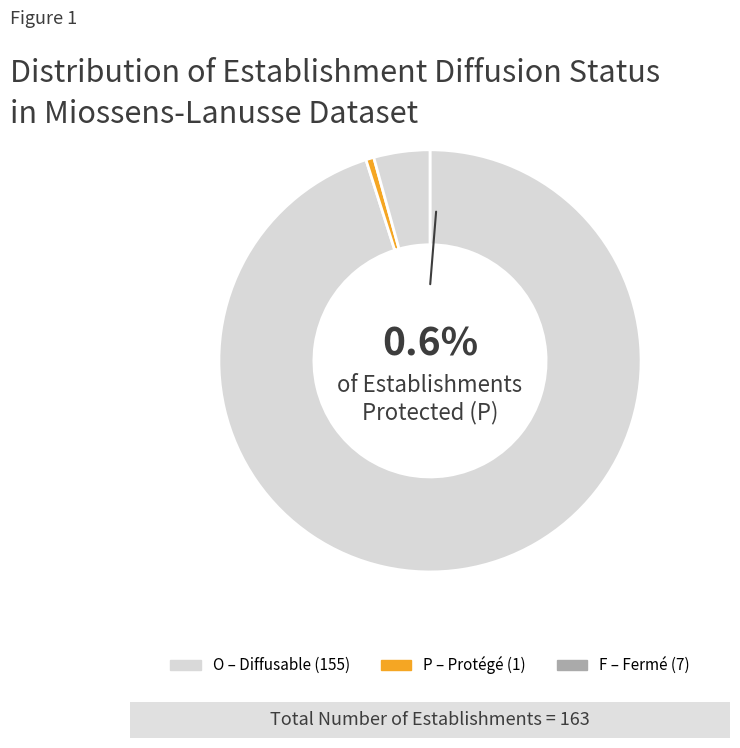

What percentage is the F slice, to the nearest percent?

4%